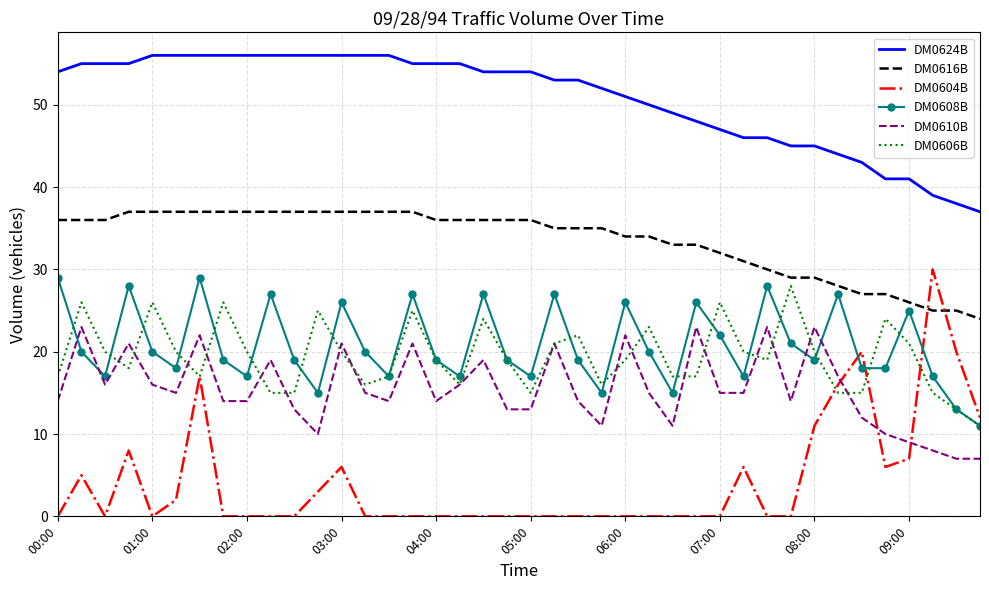

Which series has the largest total across all categories?

DM0624B